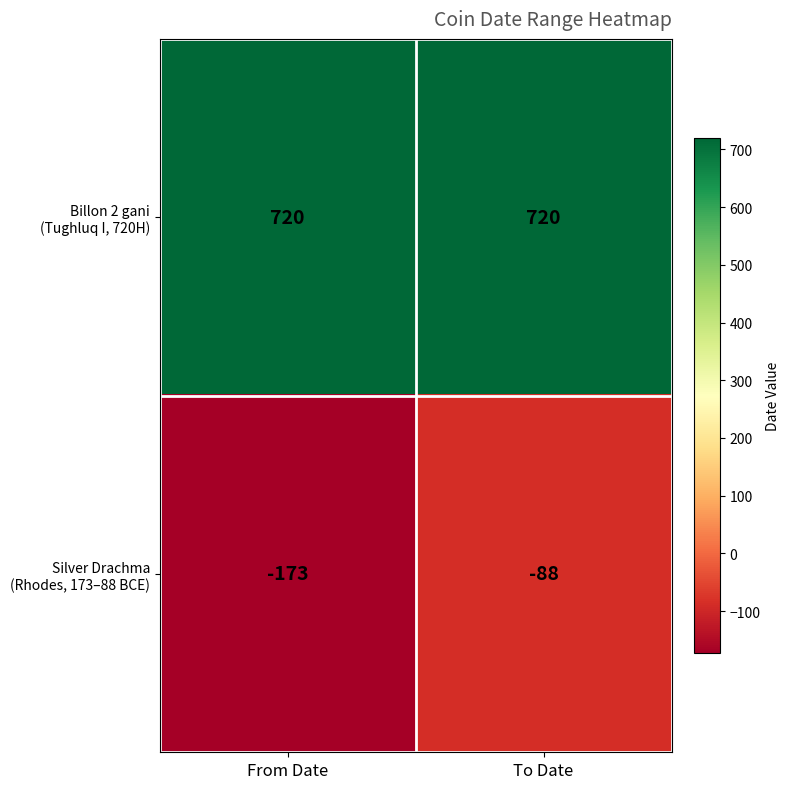

What is the total value across all series at From Date?

547